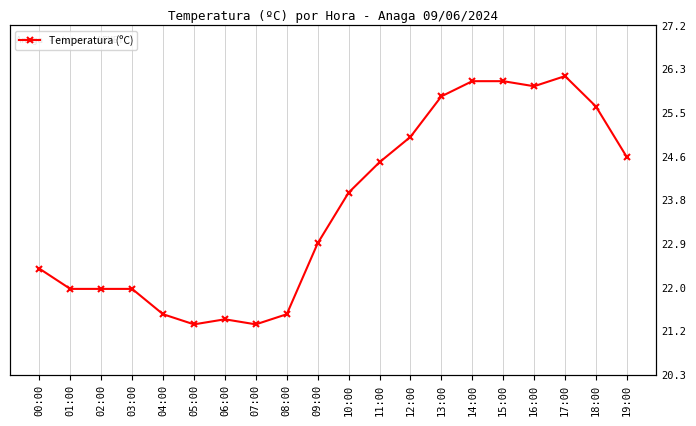

How many lines are shown in the chart?

1